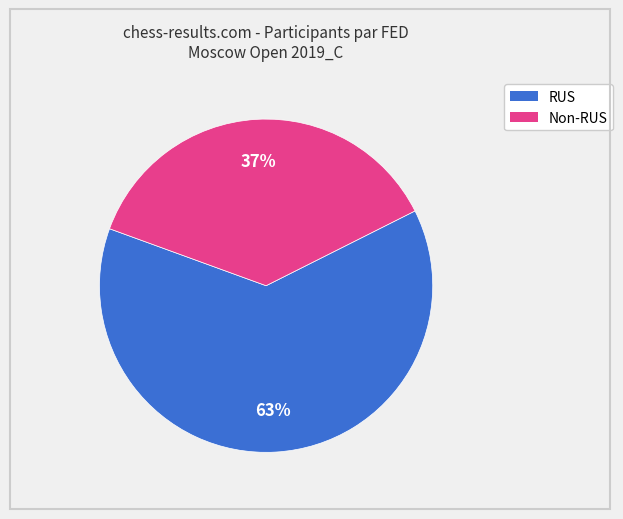

To the nearest percent, what is the difference between the largest and smallest slice percentages?

26%